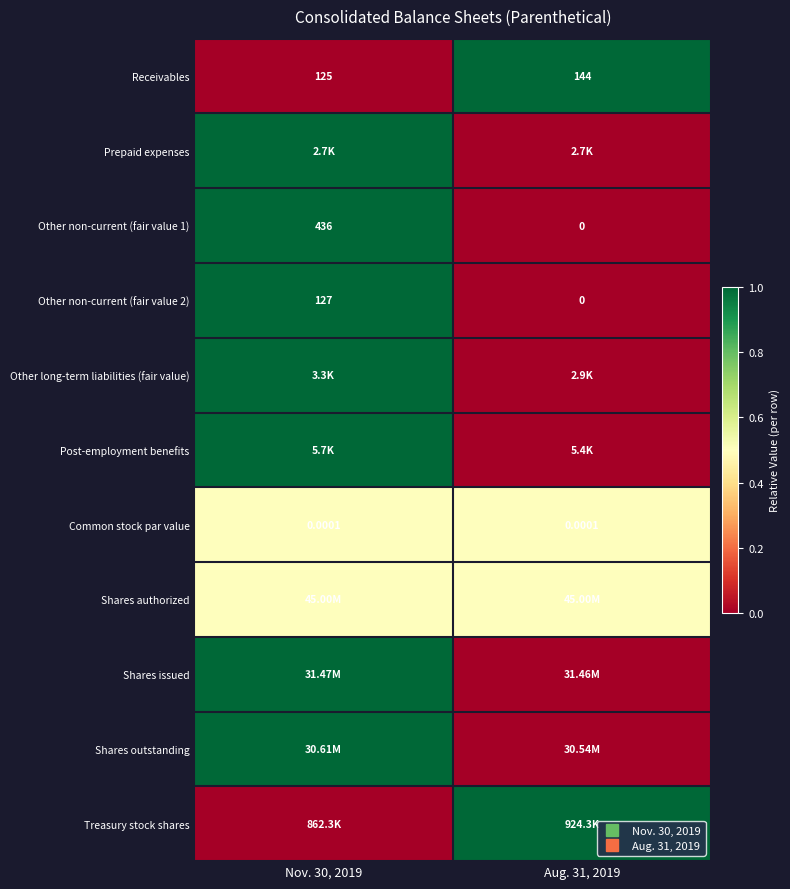

At which category is the sum across all series the highest?

Nov. 30, 2019